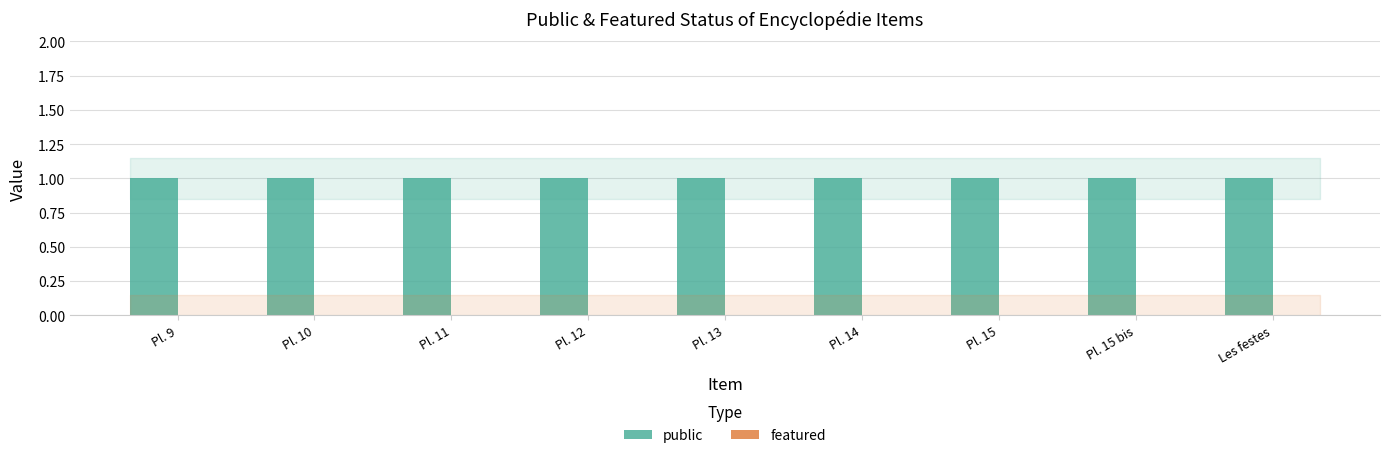

Rank the series by their average value, from lowest to highest.

featured, public